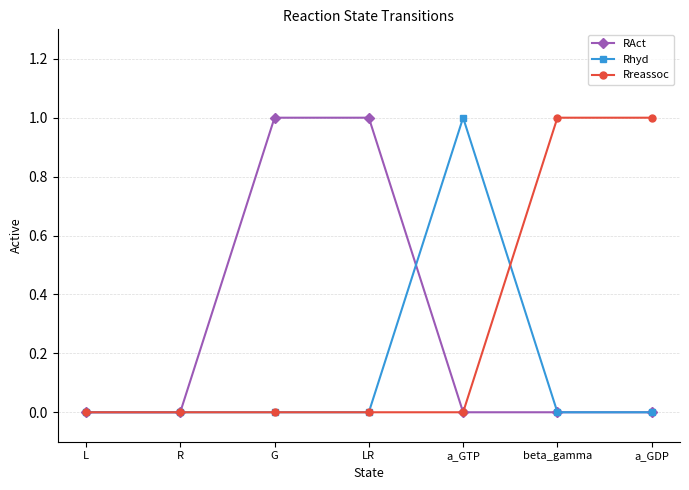

Is the value of Rhyd at G greater than the value of RAct at LR?

No